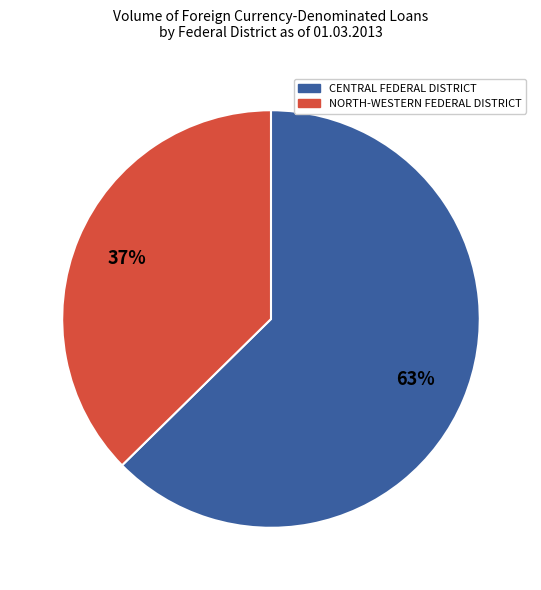

To the nearest percent, what is the average slice percentage?

50%